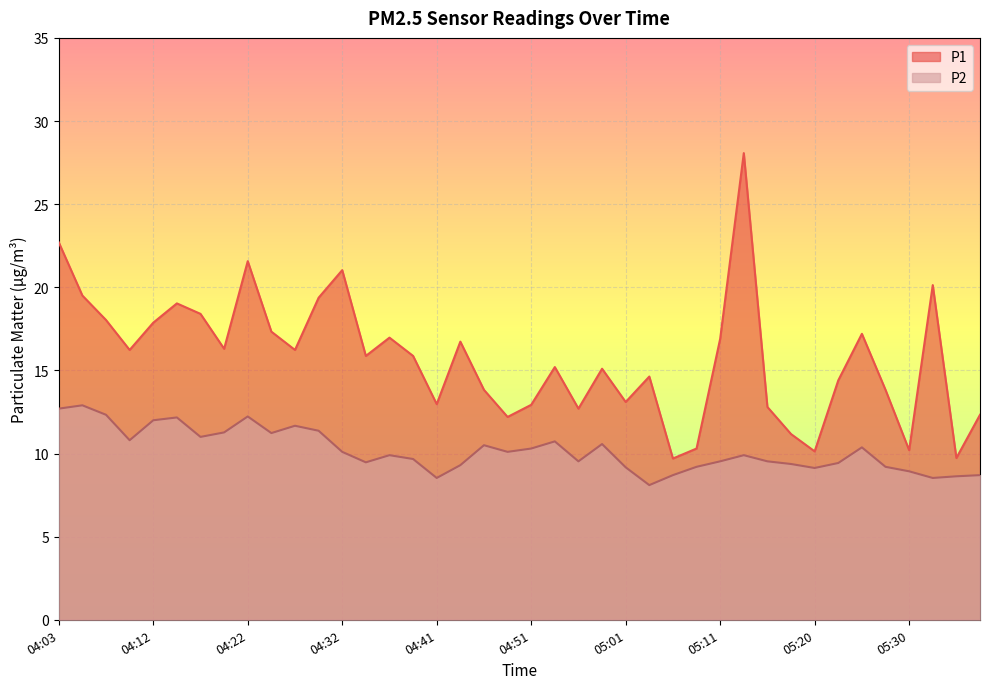

What is the label of the 31st point from the left?

05:15